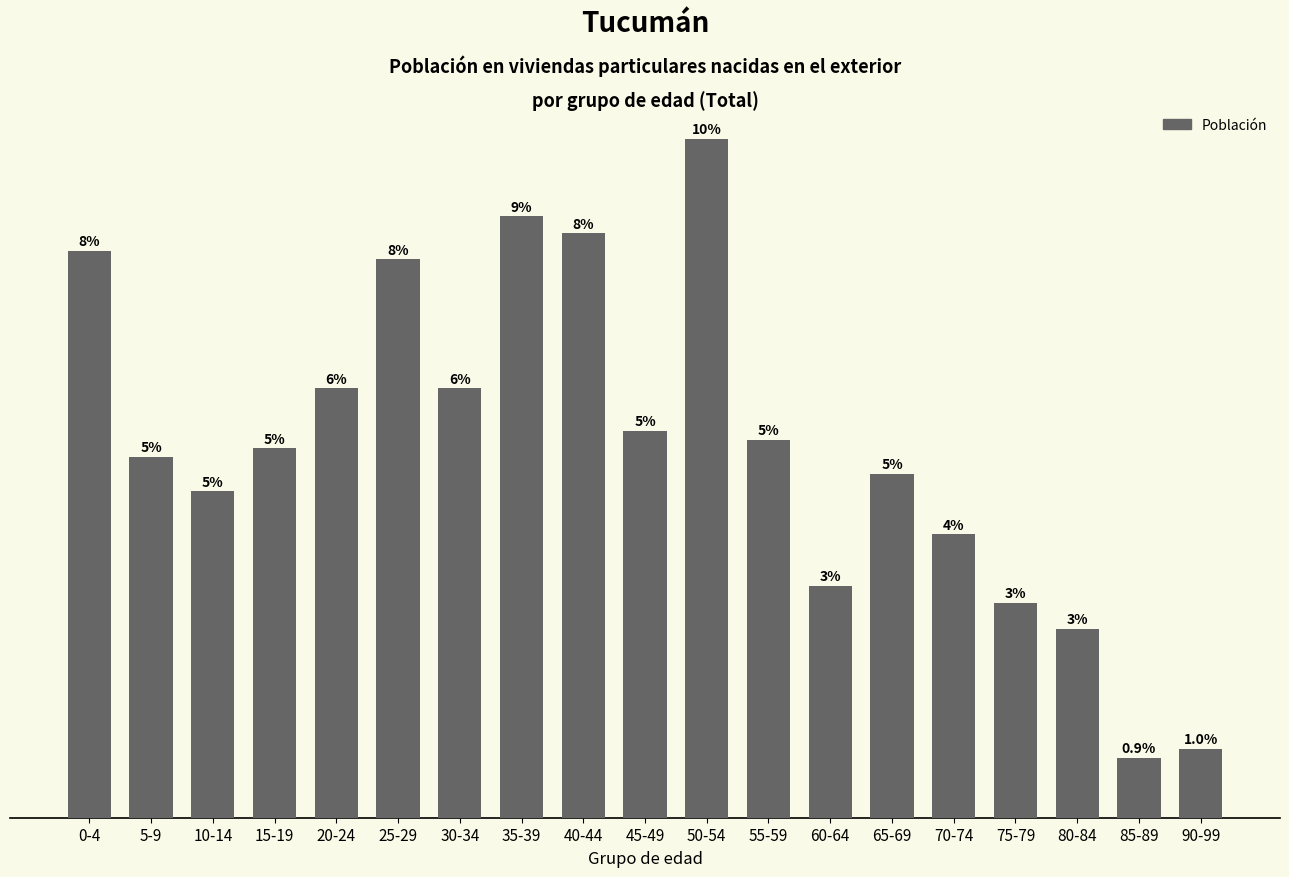

Are the bars horizontal?

No